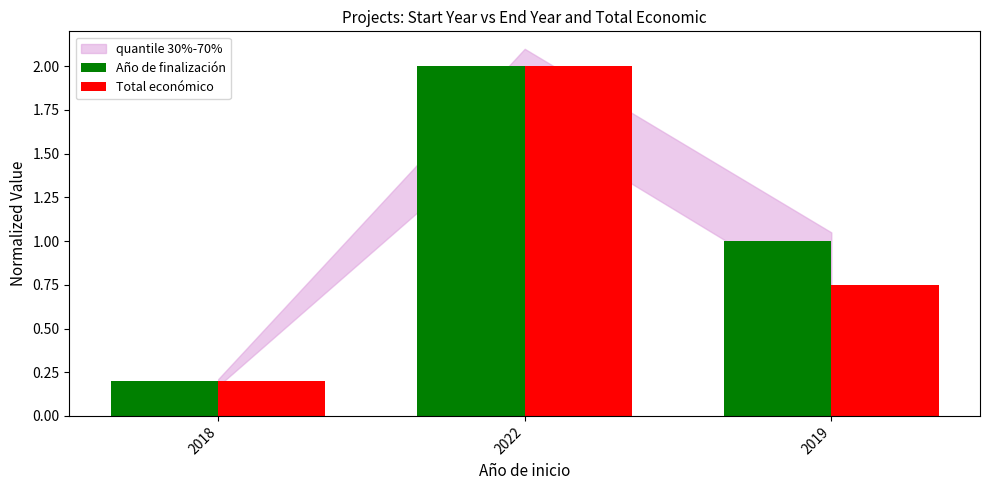

True or false: Año de finalización has a value of 1.4 at 2019.

False